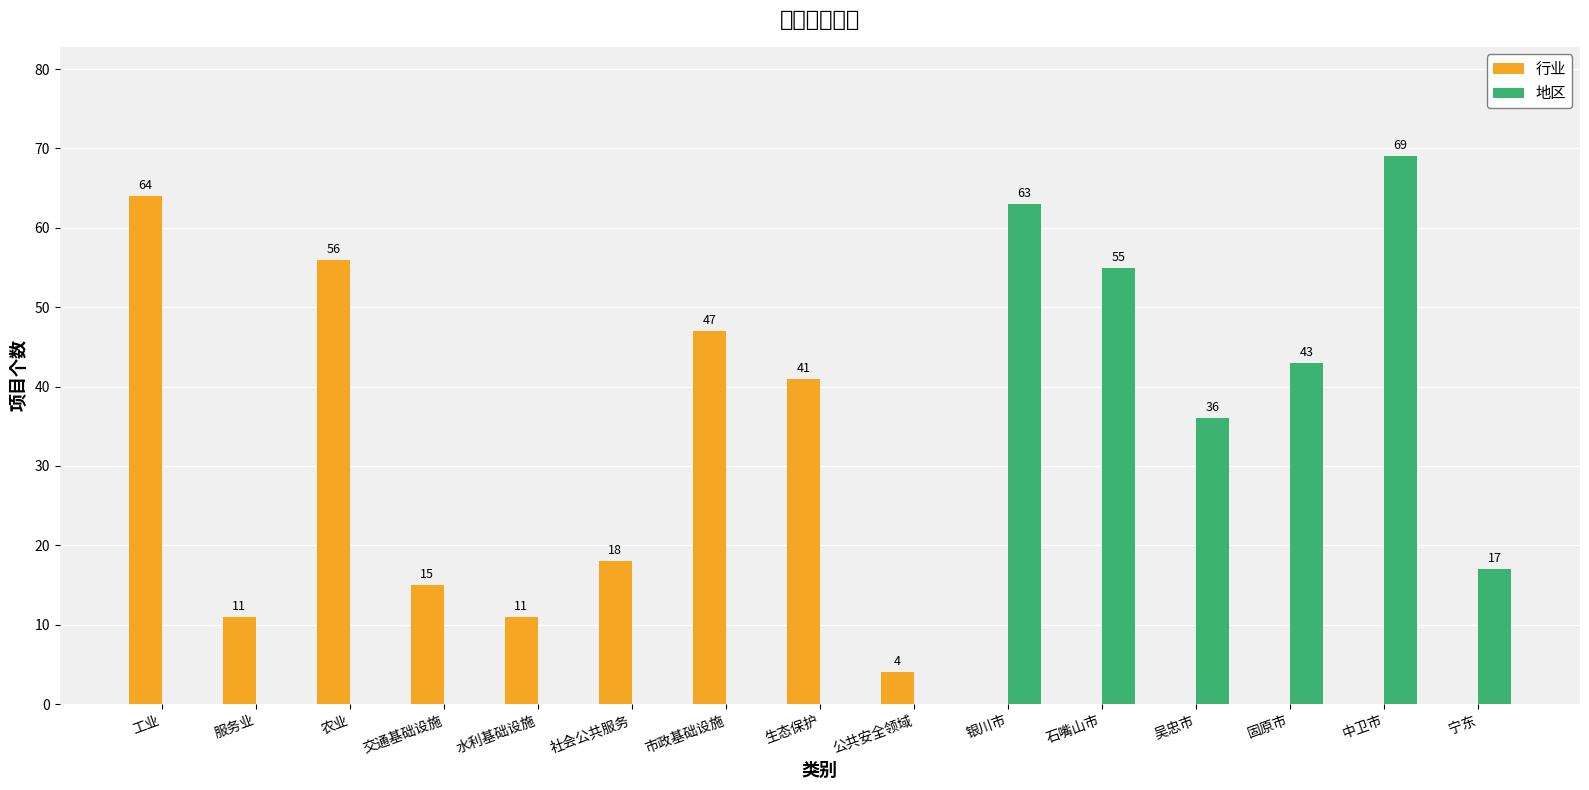

At 吴忠市, list the series in order from largest to smallest.

地区, 行业